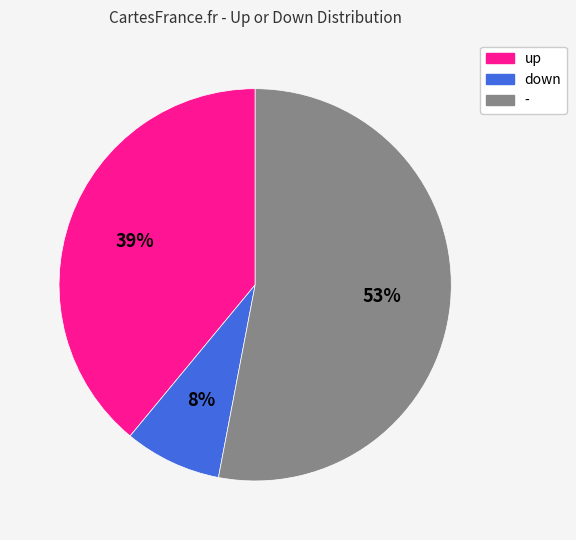

Which category has the biggest portion of the pie?

-